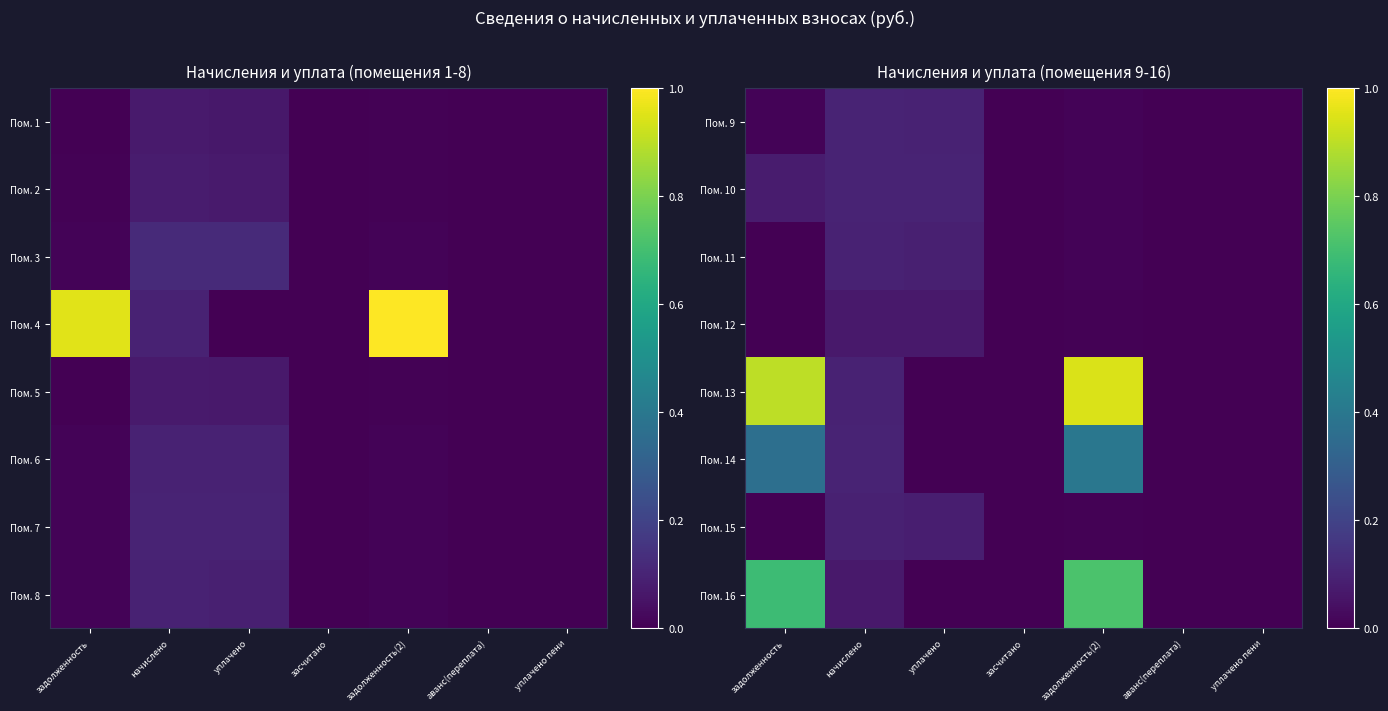

What is the average value of the Пом. 13 series?

0.3